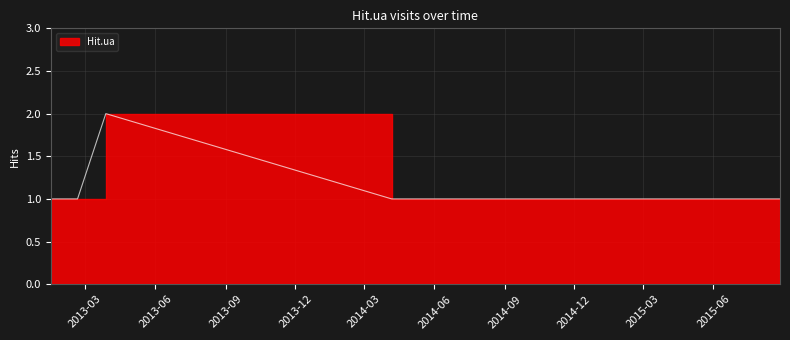

Between 2014-04-06 and 2015-08-27, which is larger?

2014-04-06